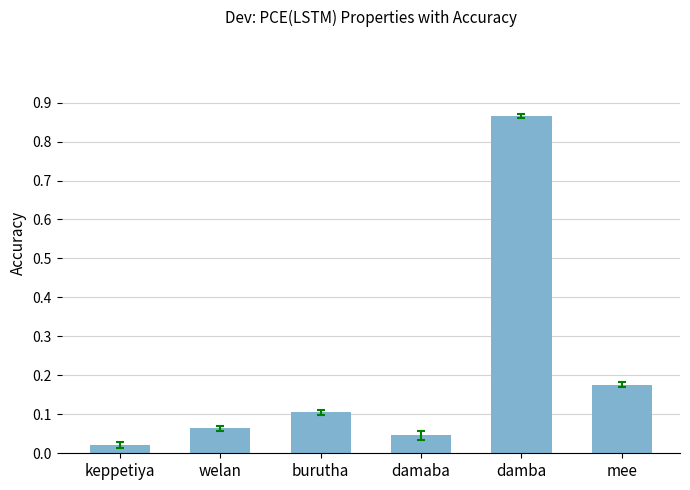

What position from the right is keppetiya?

6